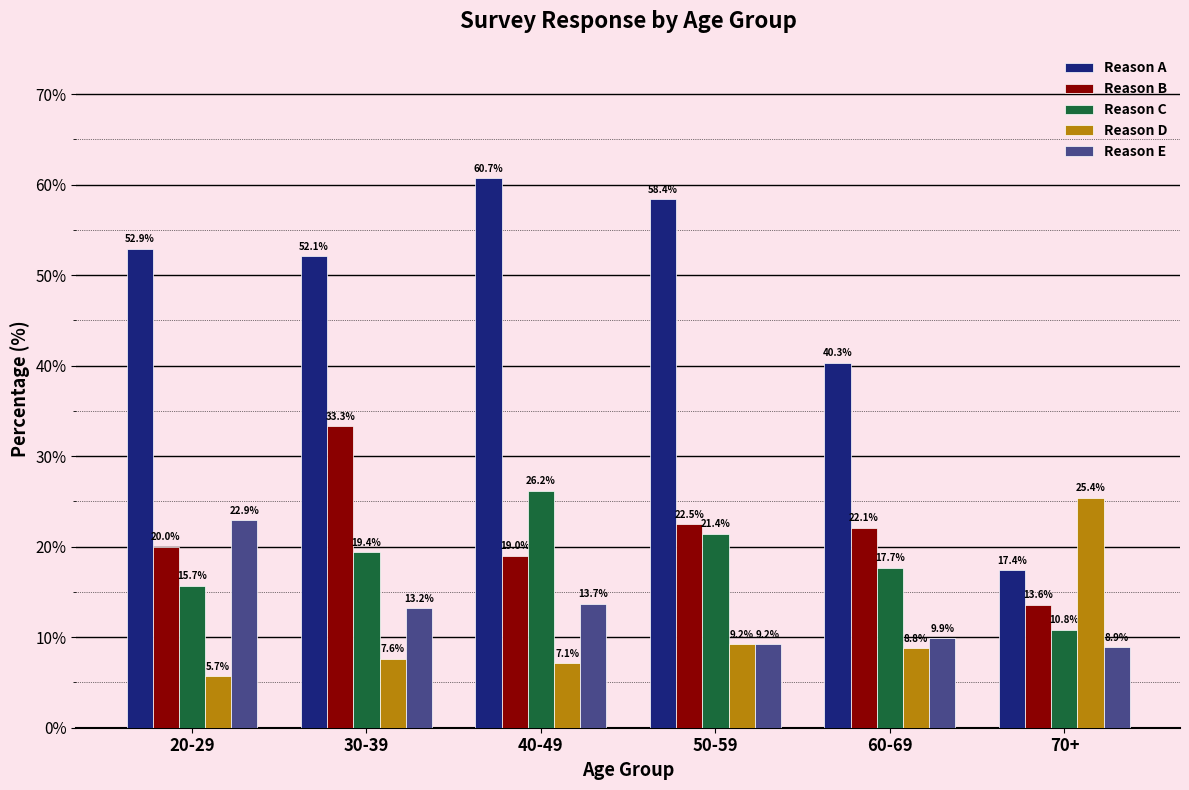

Rank the series by their maximum value, from lowest to highest.

Reason E, Reason D, Reason C, Reason B, Reason A